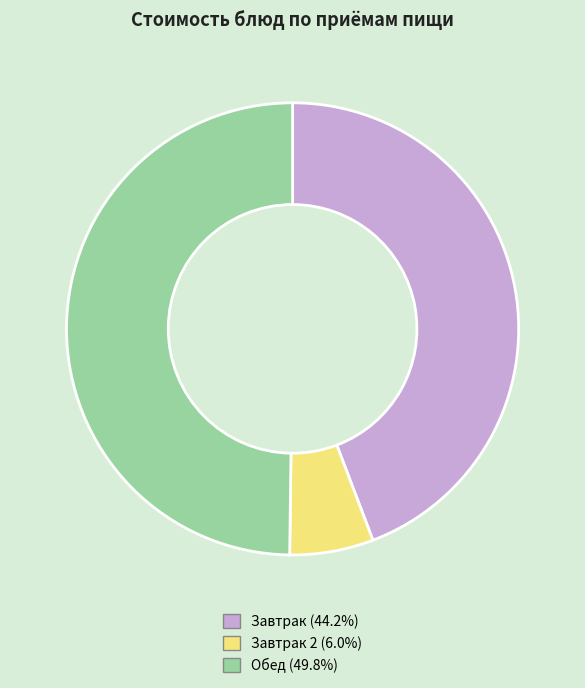

Count the number of slices in the pie.

3